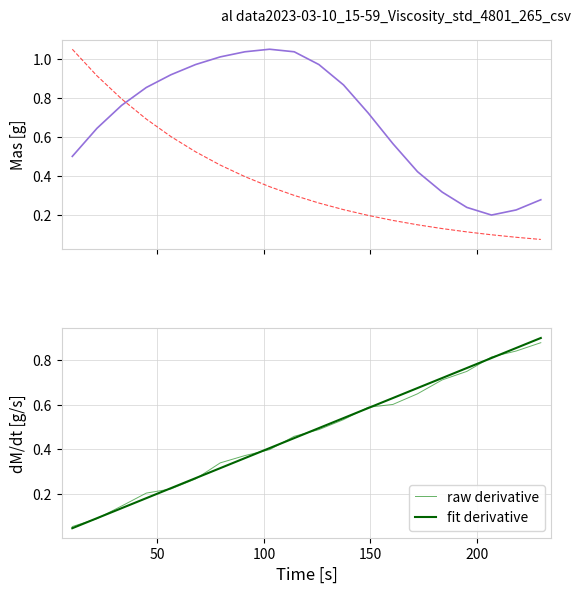

Rank the series by their maximum value, from lowest to highest.

raw derivative, fit derivative, raw mass, fit mass